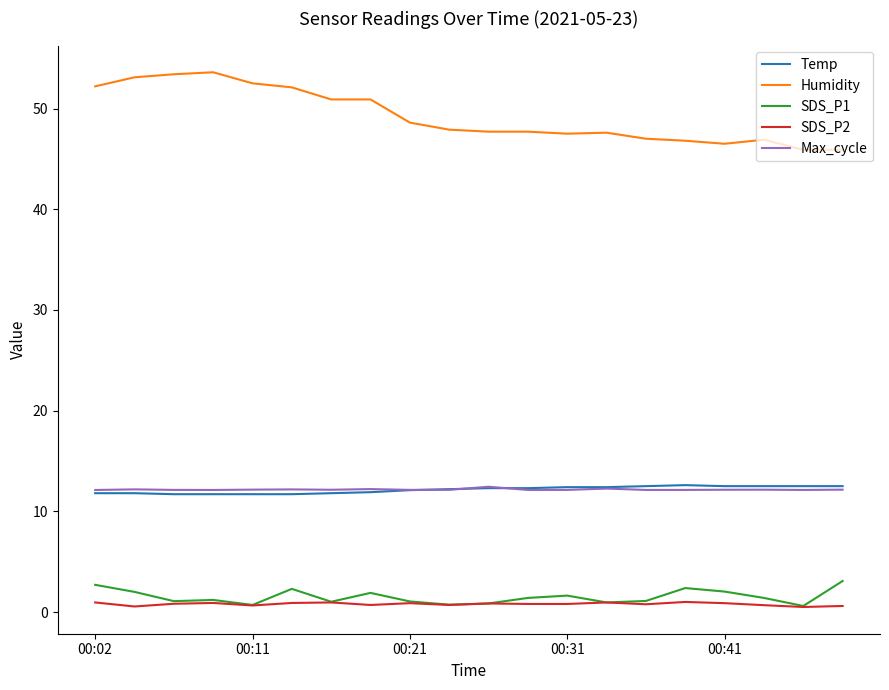

Which series has the largest range (max minus min)?

Humidity